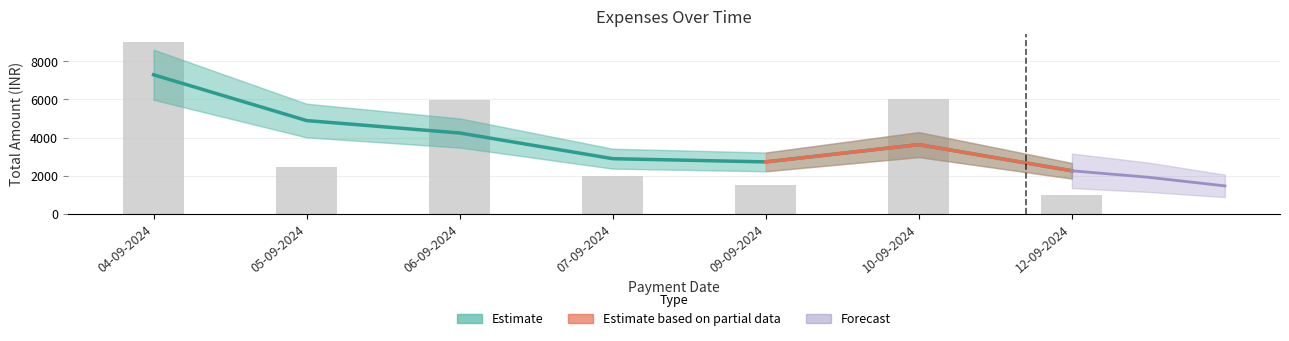

What is the label of the 2nd bar from the left?

05-09-2024